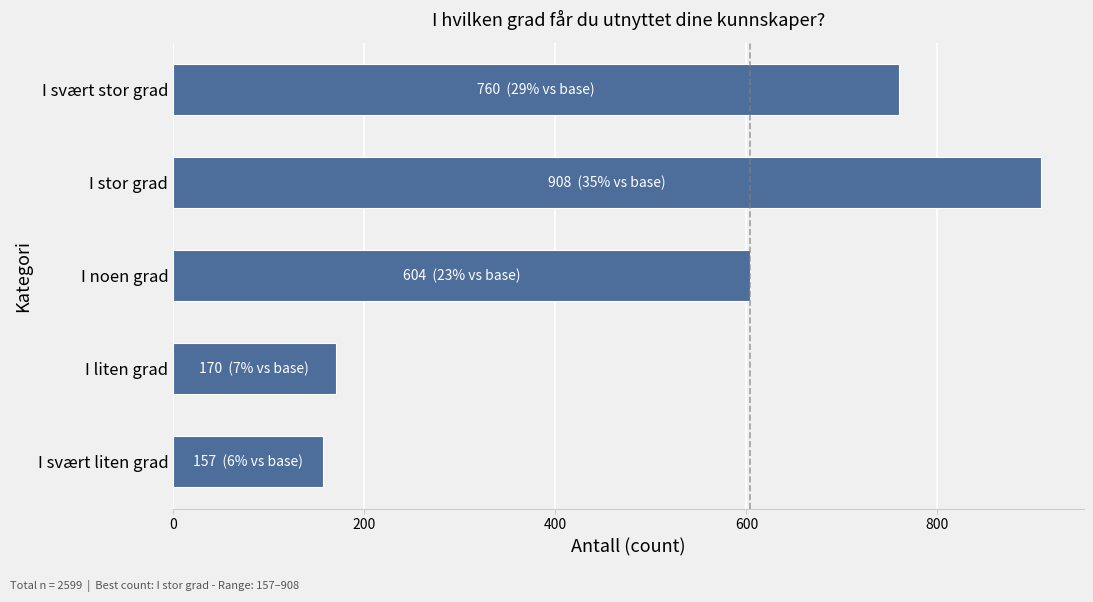

What is the approximate value at I noen grad?

604